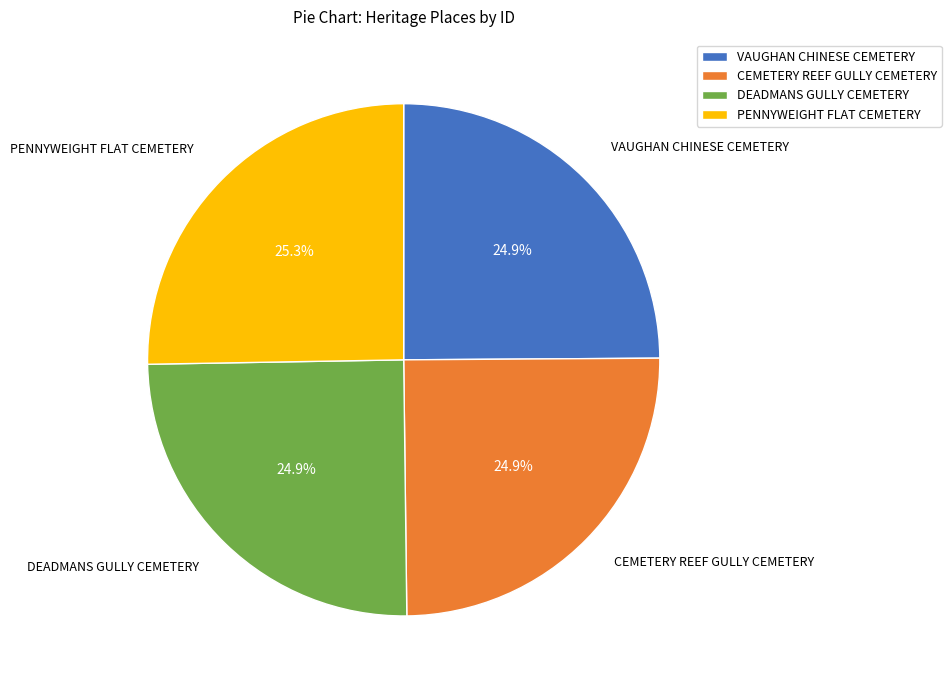

How many slices are in this pie chart?

4